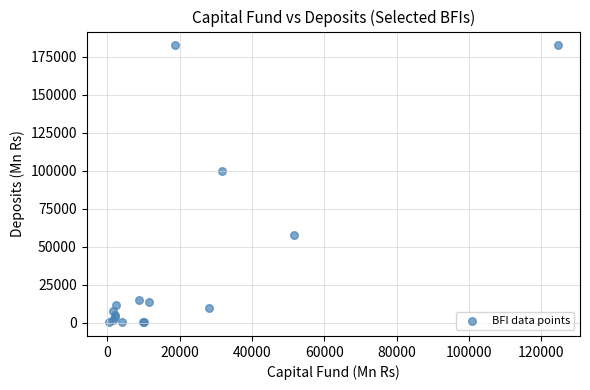

What Y value in the scatter plot is closest to 91292?

99868.3